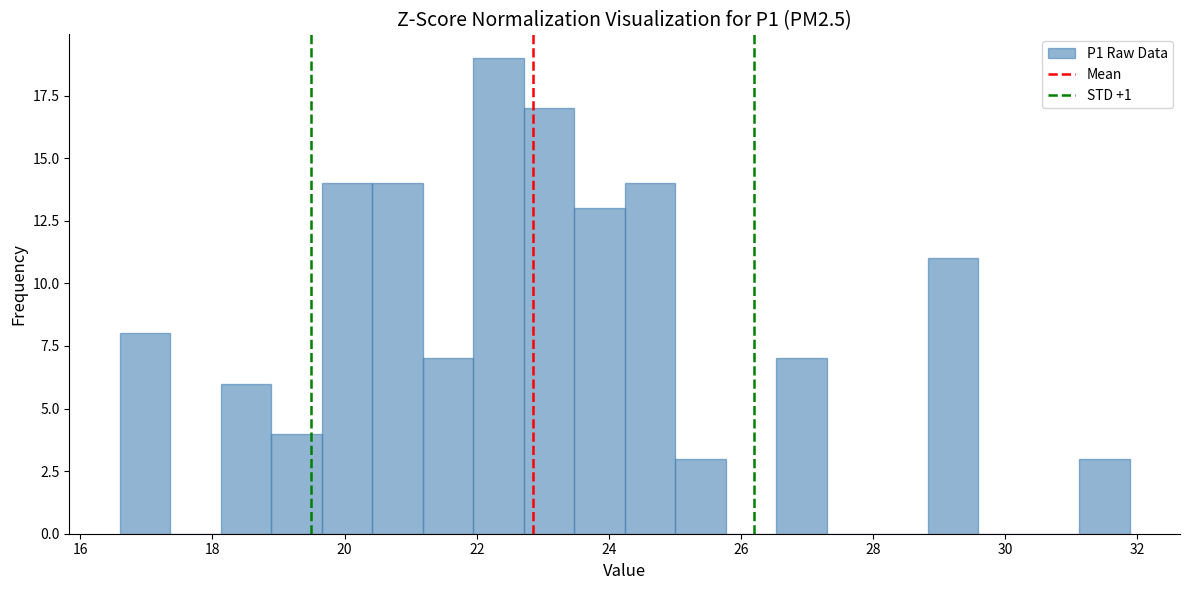

Around what value on the x-axis is the tallest bar? Give the approximate position of its centre, as read against the axis.

22.4